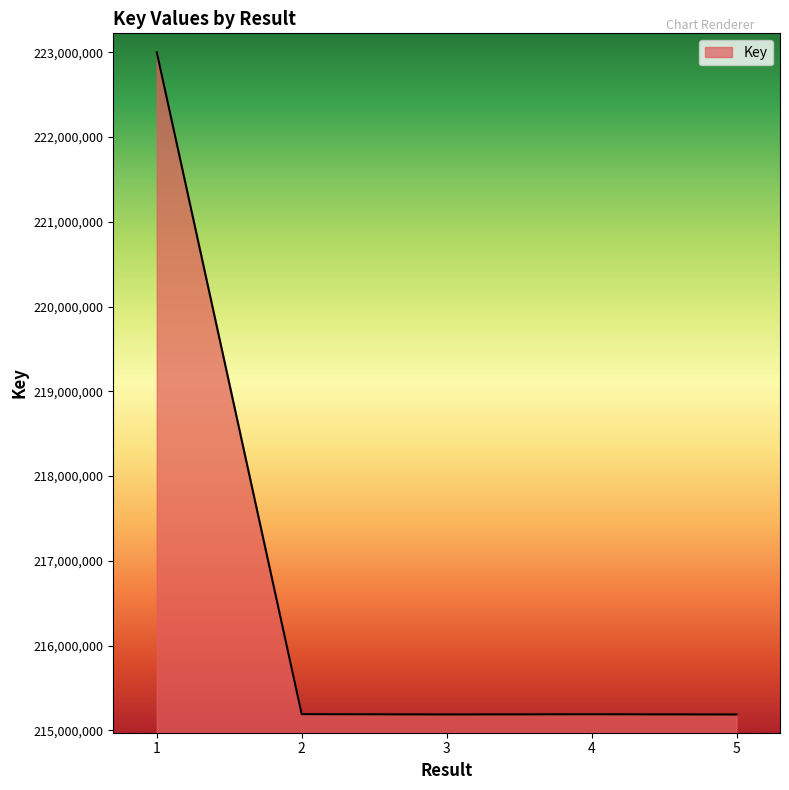

The value at 5 is 215187733. True or false?

True